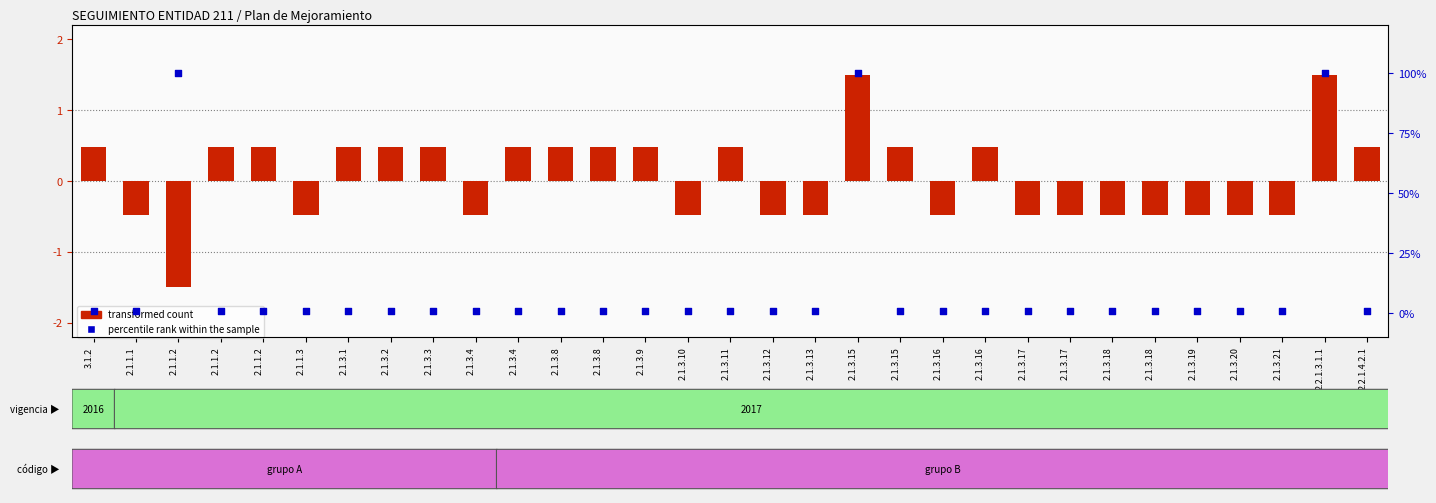

At which category is the sum across all series the highest?

2.1.3.15